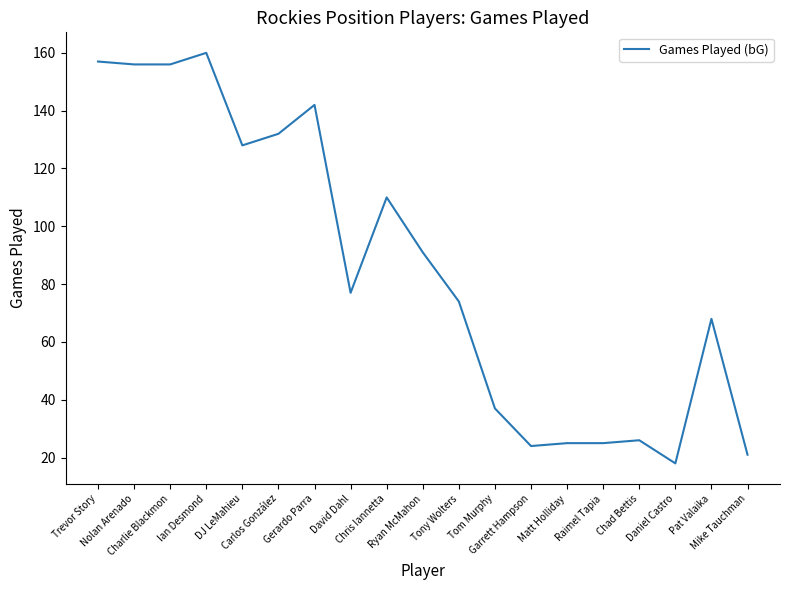

What is the smallest value displayed?

18